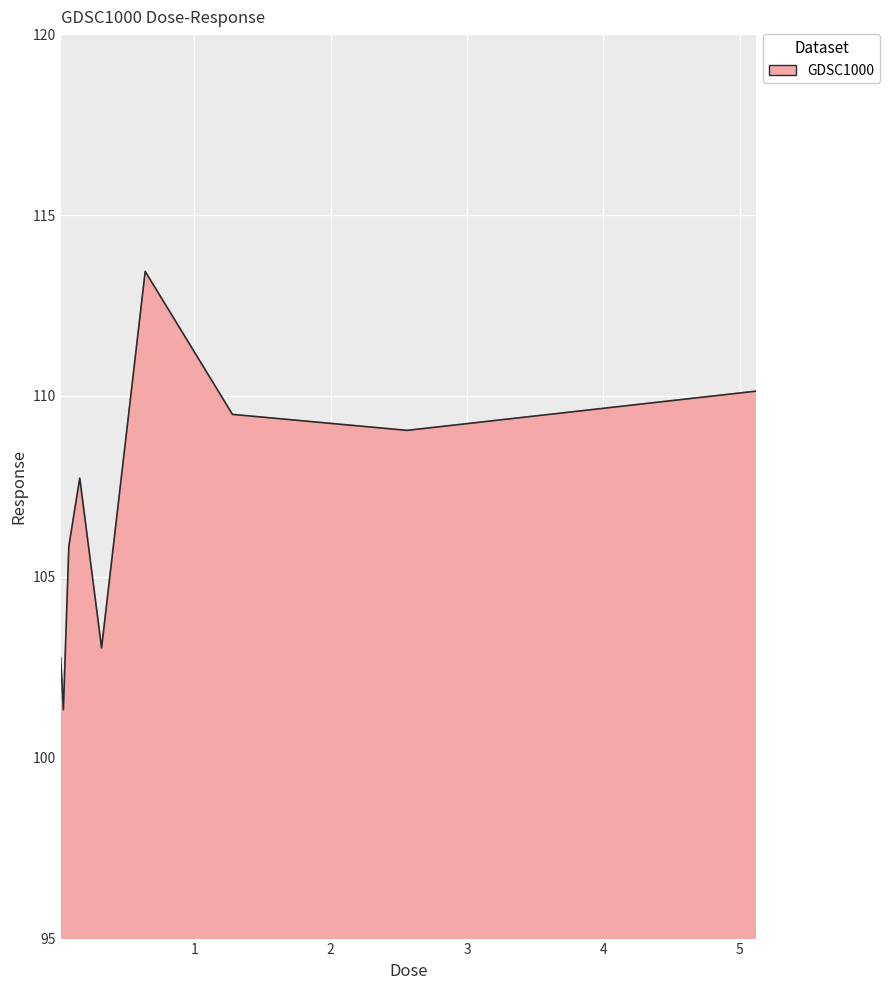

What is the minimum value shown in the chart?

101.3